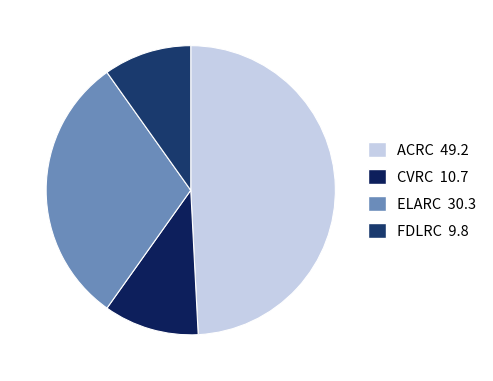

How much of the chart is everything except CVRC?

89.3%